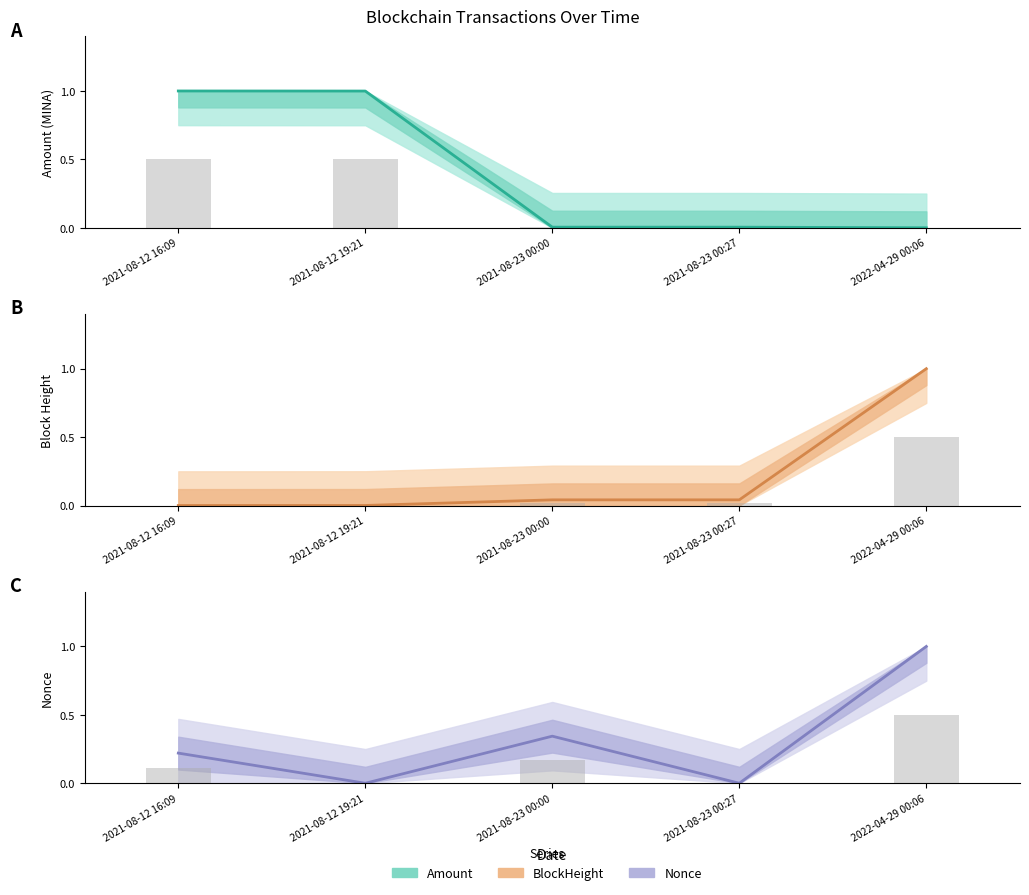

What is the average value of the BlockHeight bars series?

0.1